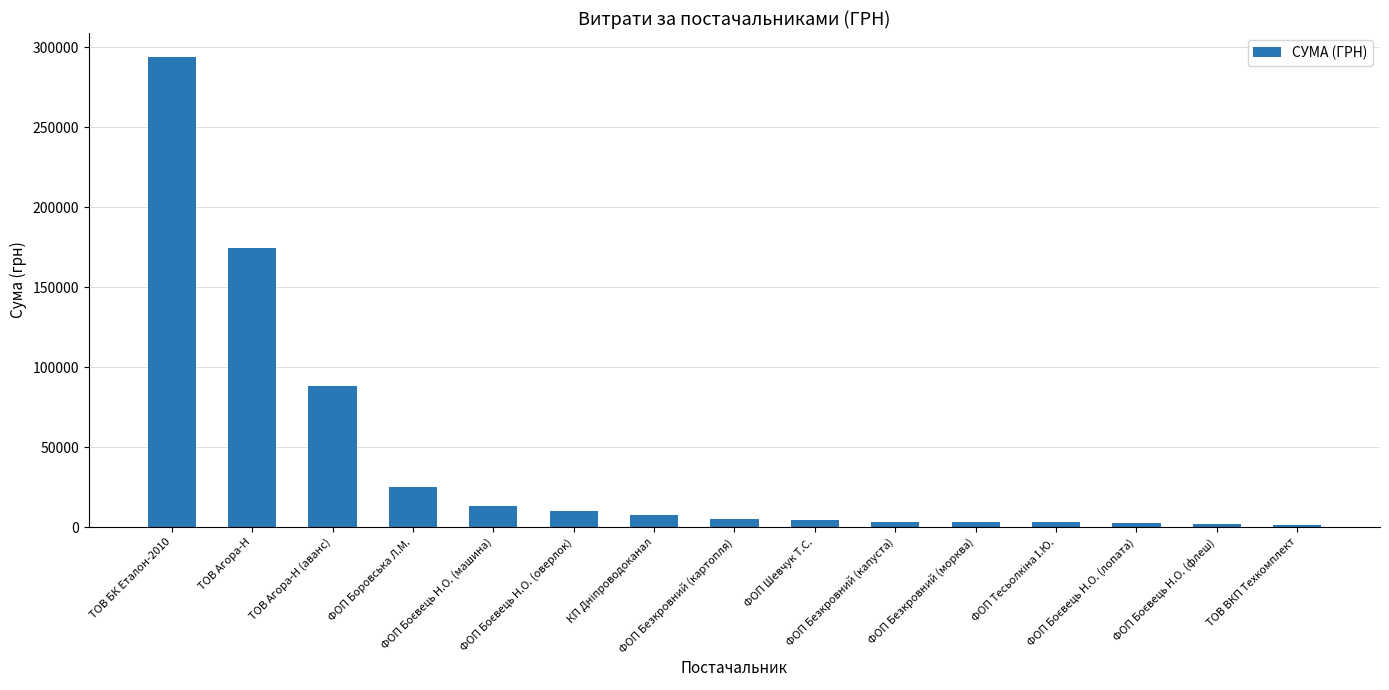

What is the value of the 5th bar from the left?

13230.0